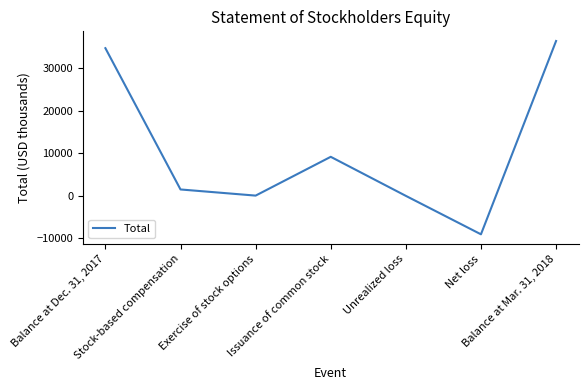

Rank the categories by value from lowest to highest.

Net loss, Unrealized loss, Exercise of stock options, Stock-based compensation, Issuance of common stock, Balance at Dec. 31, 2017, Balance at Mar. 31, 2018